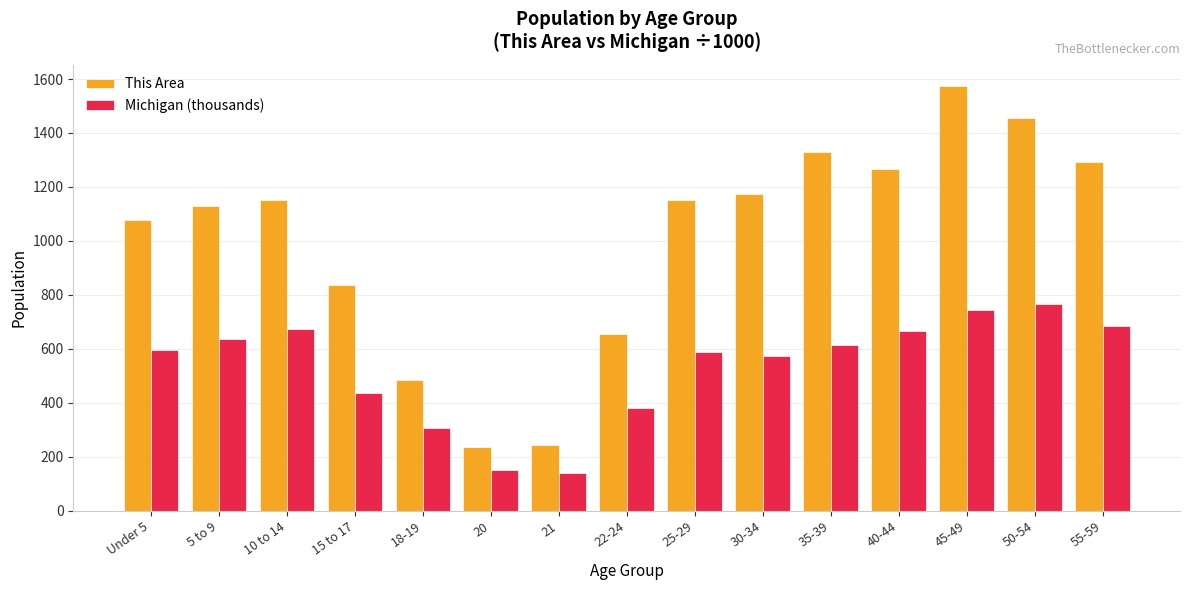

List the series in order of their overall mean, lowest first.

Michigan (thousands), This Area